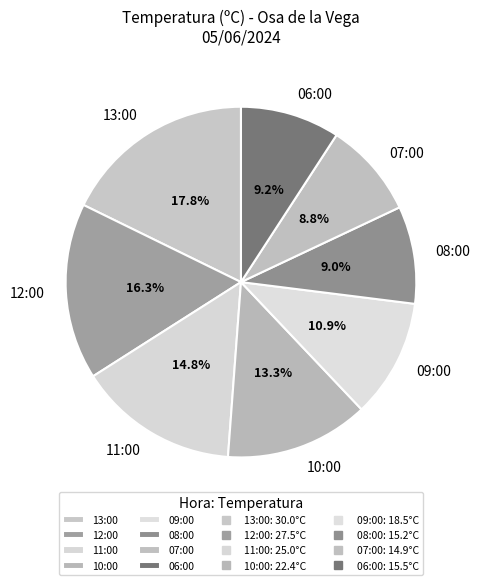

What is the ratio of the value at 12:00 to the value at 06:00?

1.8